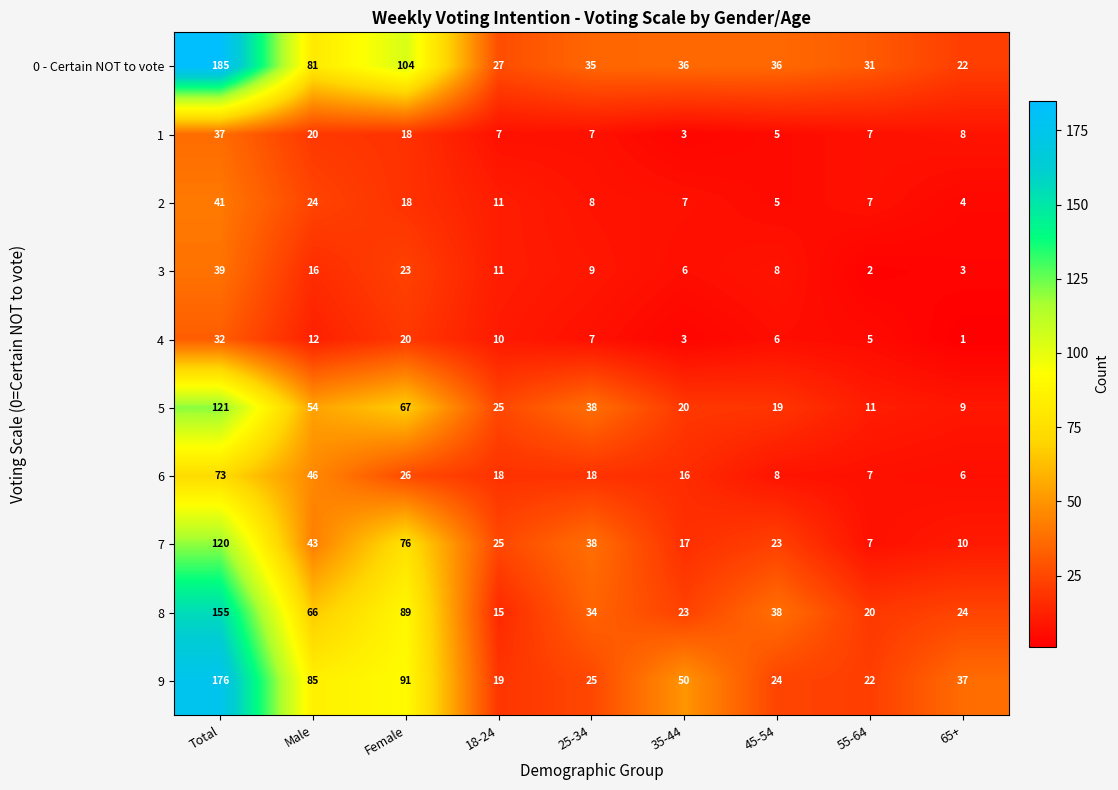

What is the spread (max minus min) of values at 65+?

36